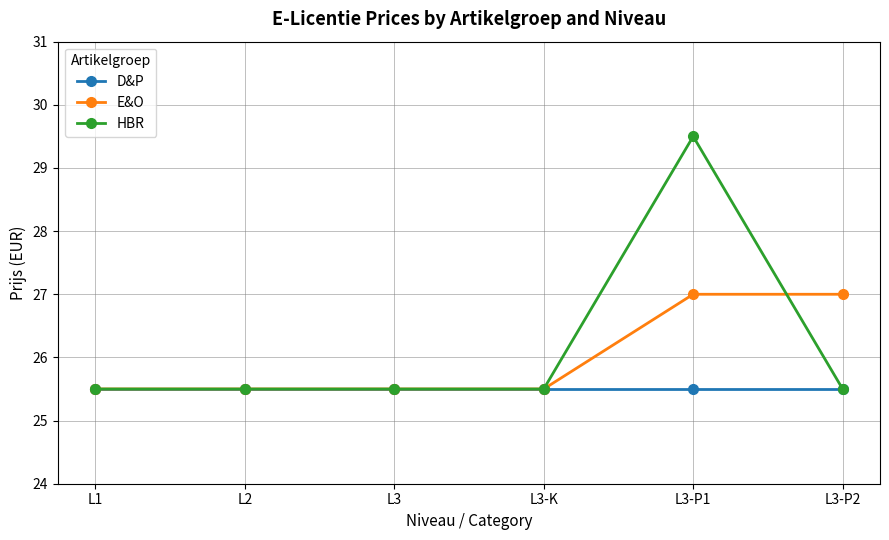

Count the number of data series in this chart.

3